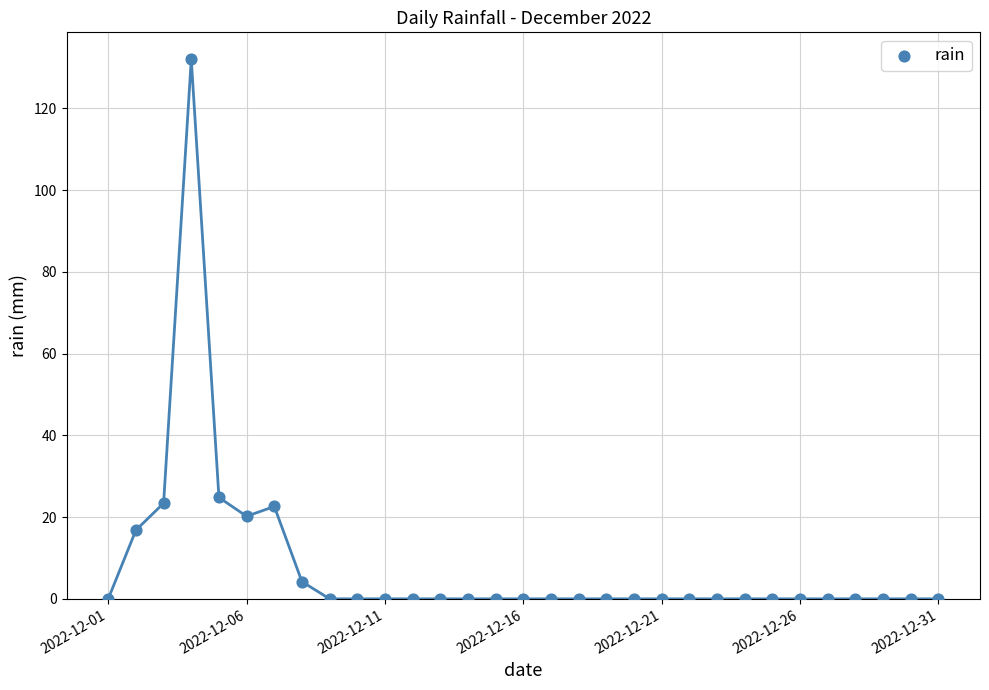

What Y value in the scatter plot is closest to 66?

24.8